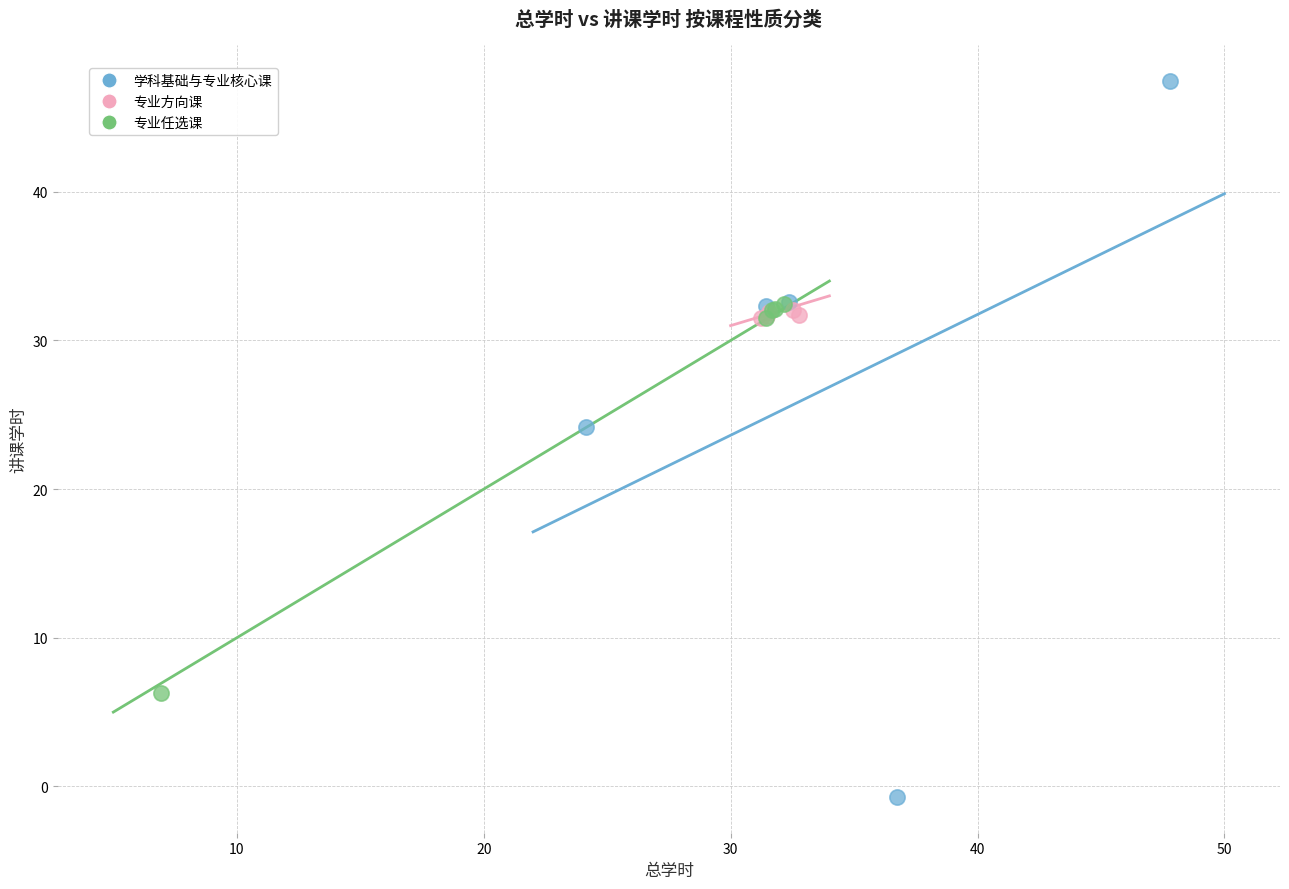

Which series contains the lowest Y value?

学科基础与专业核心课